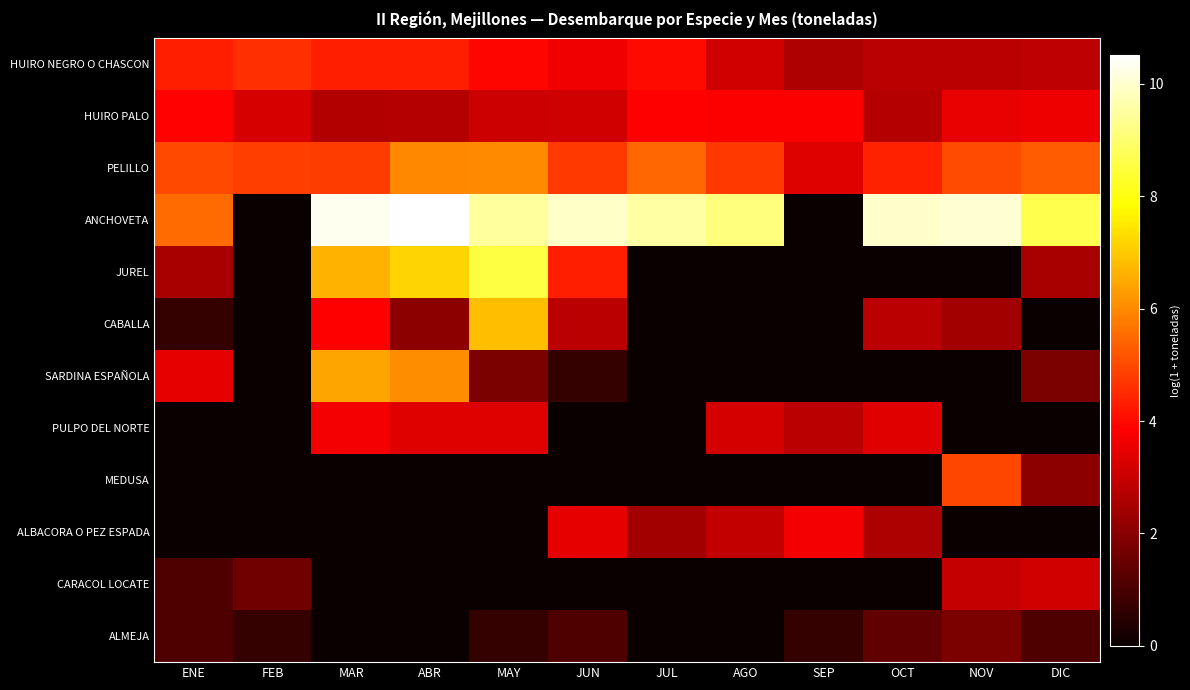

At which category is the sum across all series the highest?

MAY